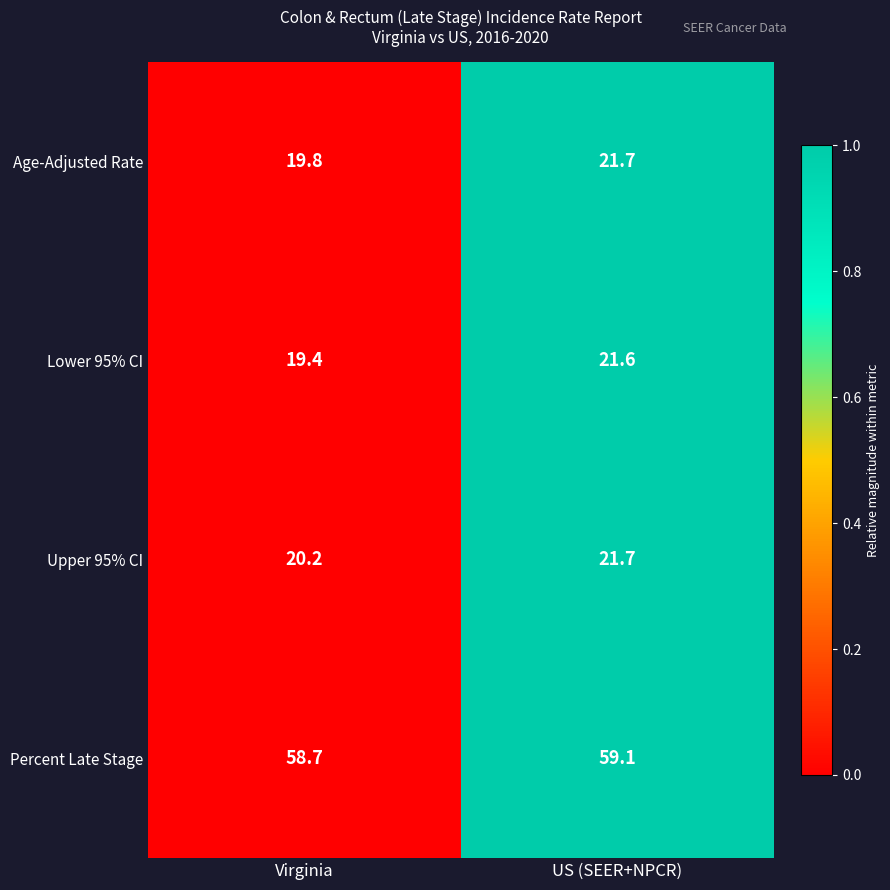

The Age-Adjusted Rate series shows 8.3 at Virginia. True or false?

False